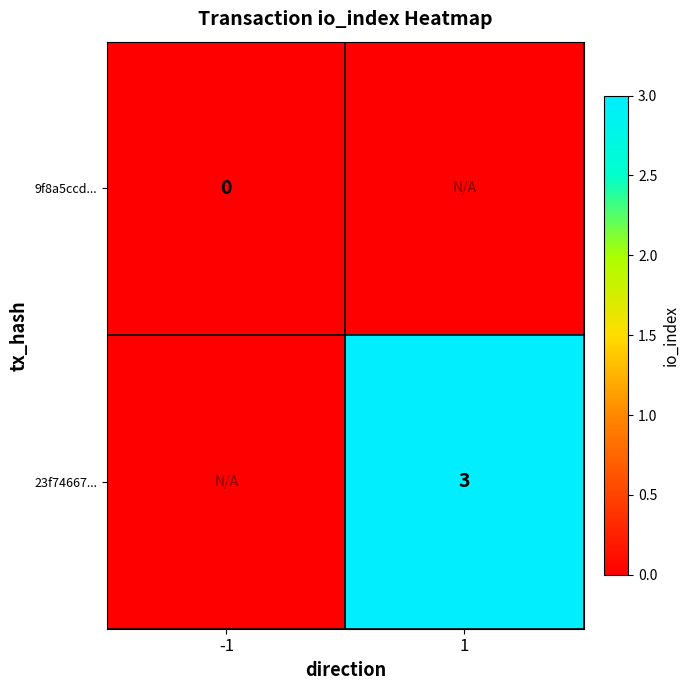

The 23f74667... series shows 1 at 1. True or false?

False